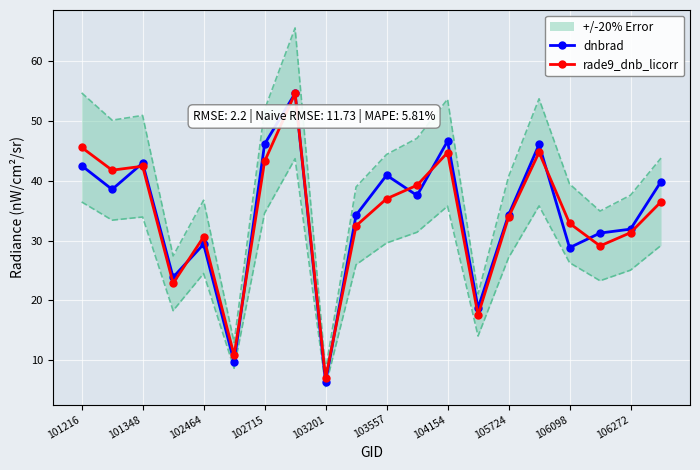

True or false: rade9_dnb_licorr has a value of 43.2 at 102715.

True